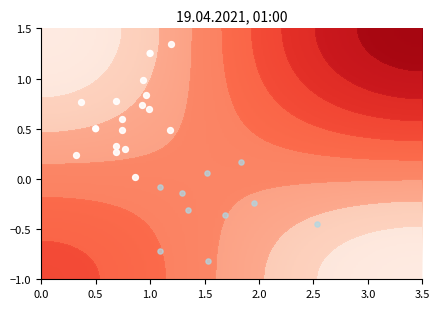

What is the difference between the highest and lowest values at direction?

2